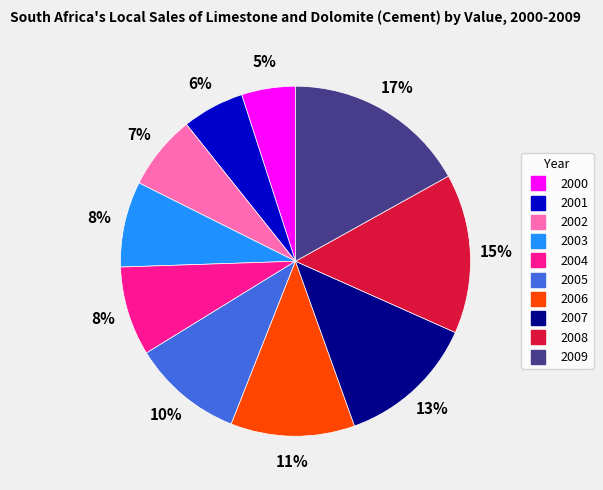

Which slice is the largest?

2009